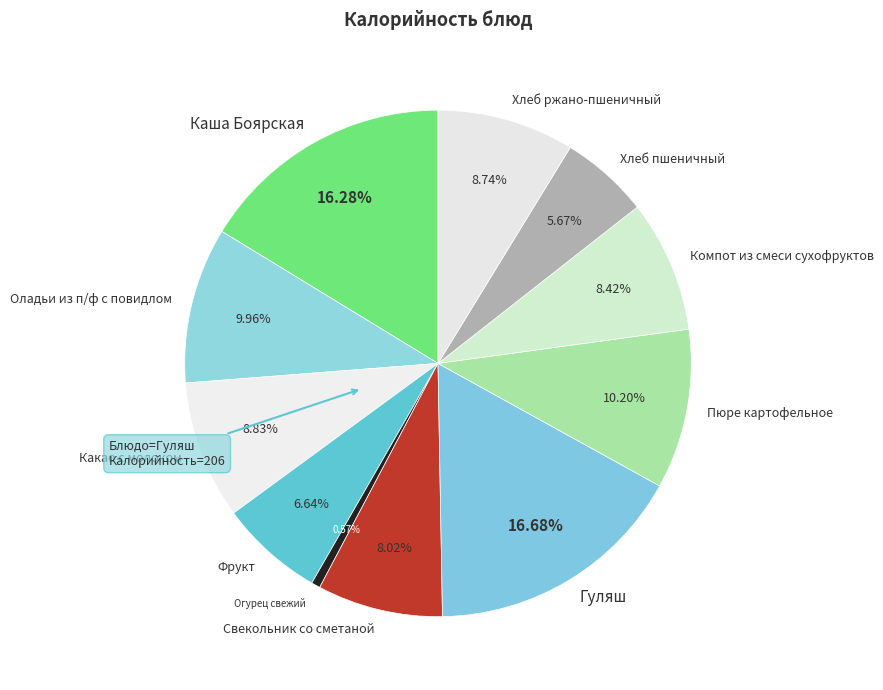

Count the number of slices in the pie.

11